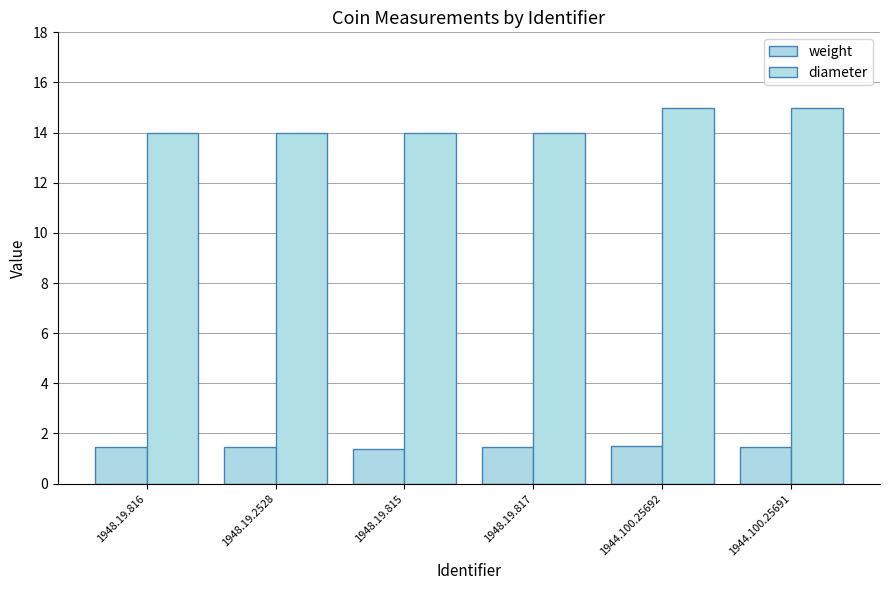

Read the diameter value at 1948.19.815.

14.0